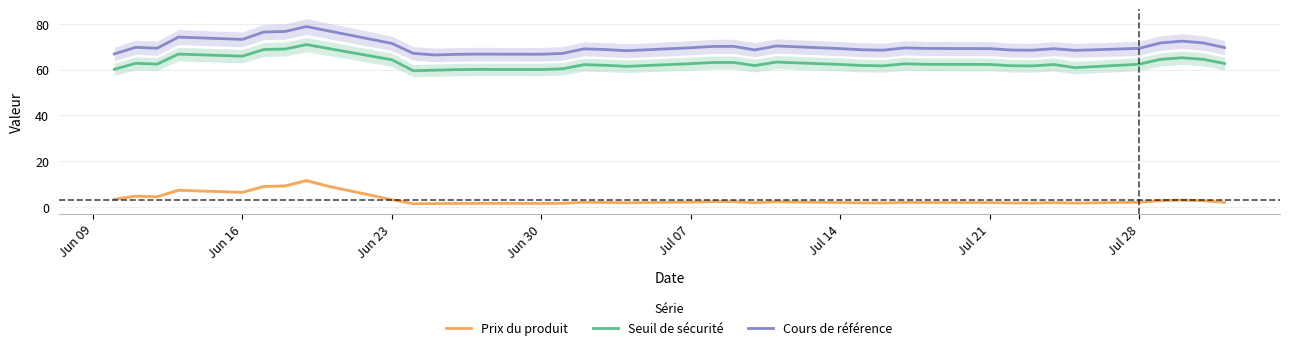

What is the smallest value displayed?

1.5